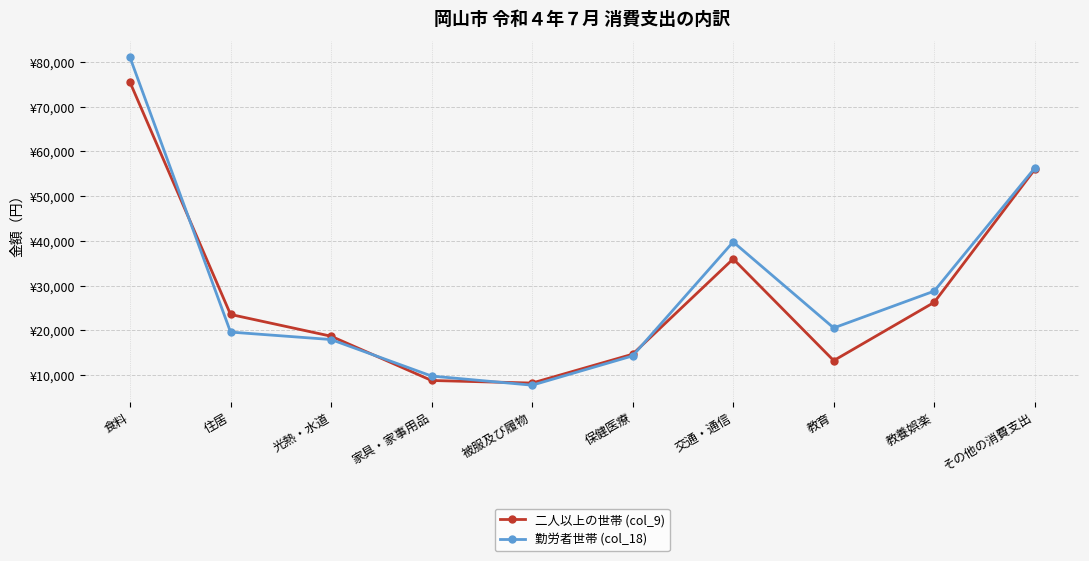

Is this an area chart (filled region under the line)?

No